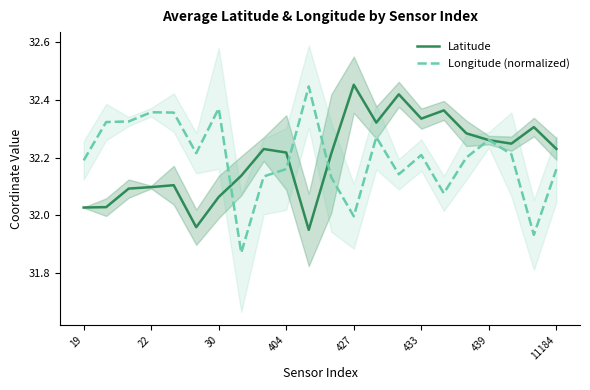

Does the chart have visible grid lines?

No